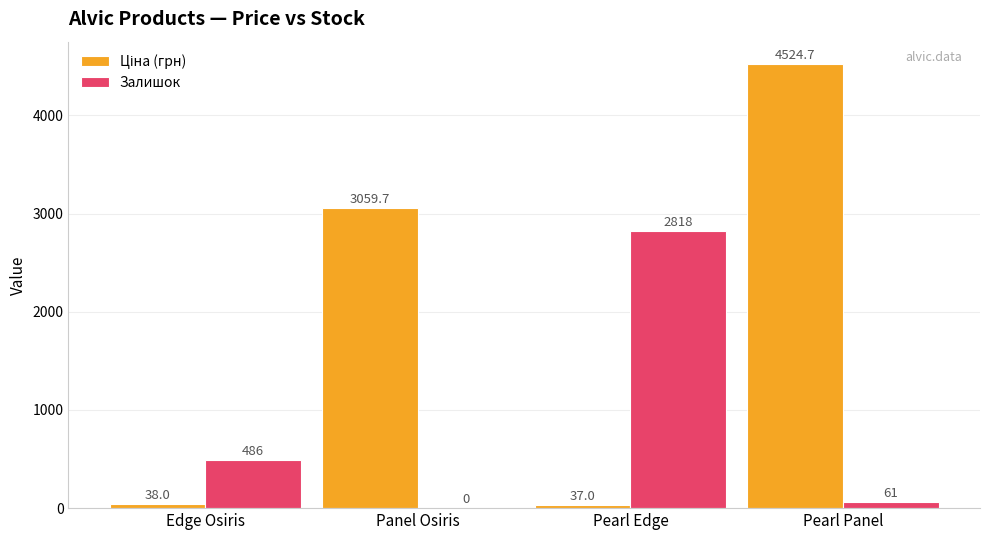

At which category is the sum across all series the highest?

Pearl Panel